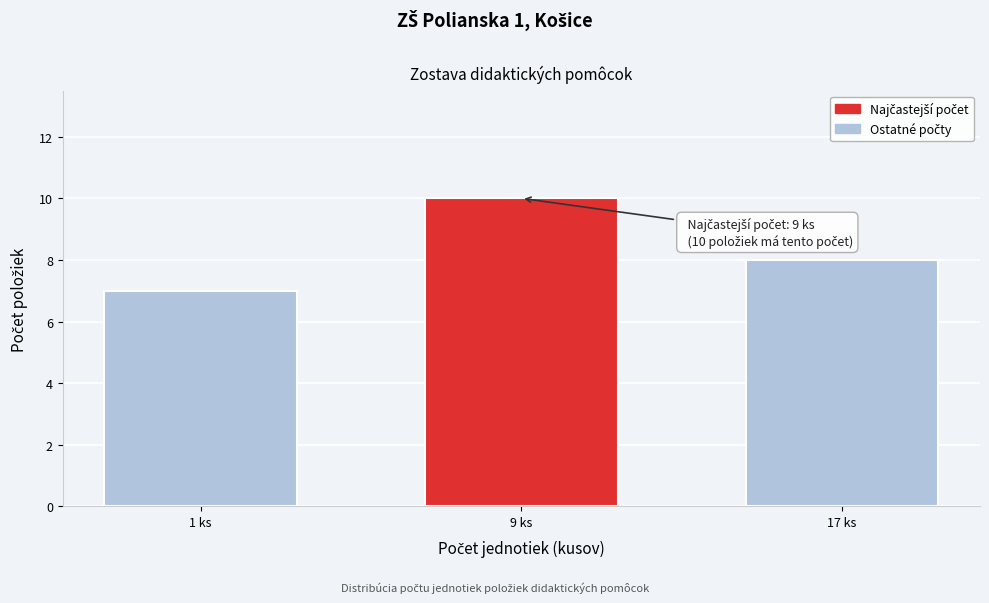

Reading right to left, list all the values displayed in this chart.

8	10	7